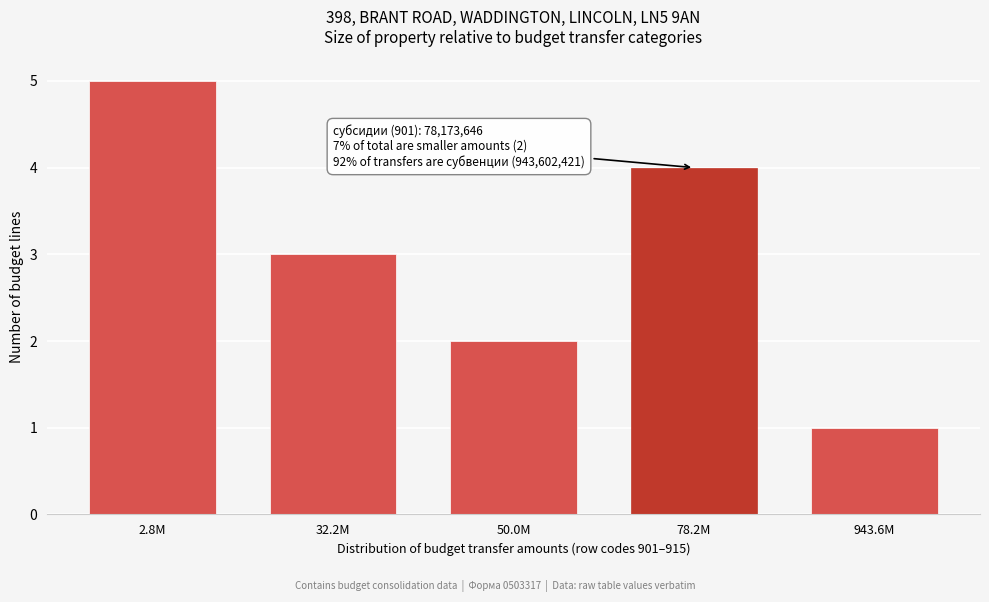

Reading left to right, extract all data points from this chart.

2.8M=5	32.2M=3	50.0M=2	78.2M=4	943.6M=1